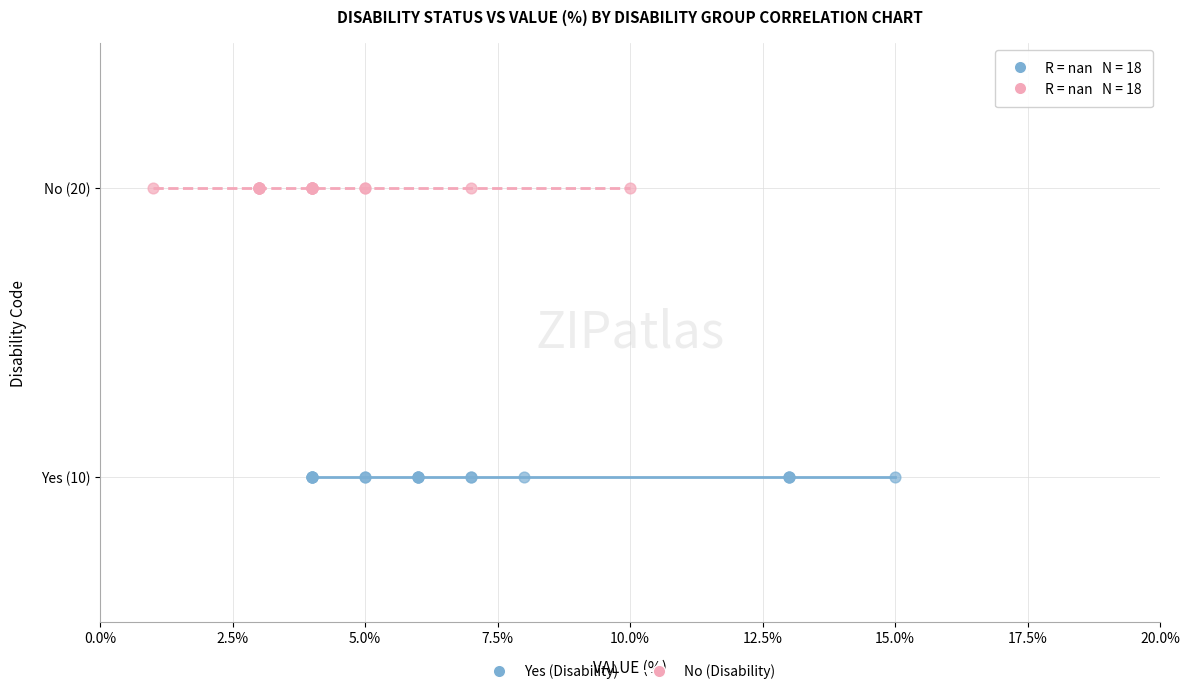

What are all the series names shown in the legend?

Yes (Disability), No (Disability)